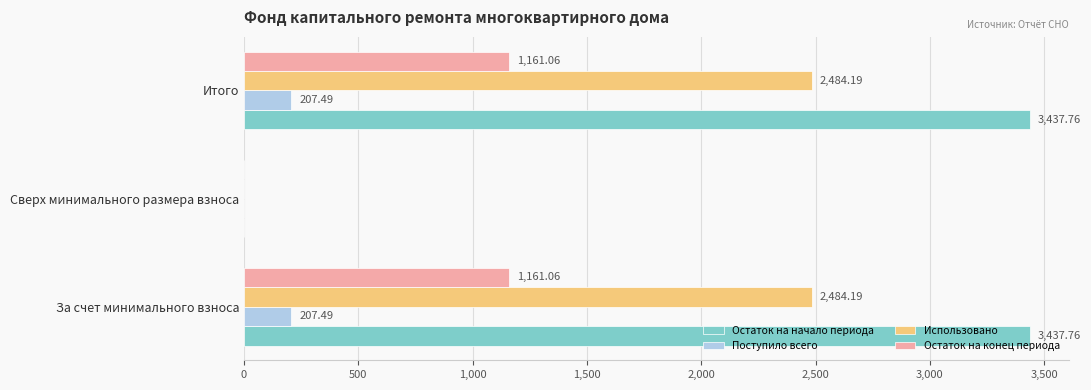

What is the sum of all Остаток на начало периода values?

6875.5